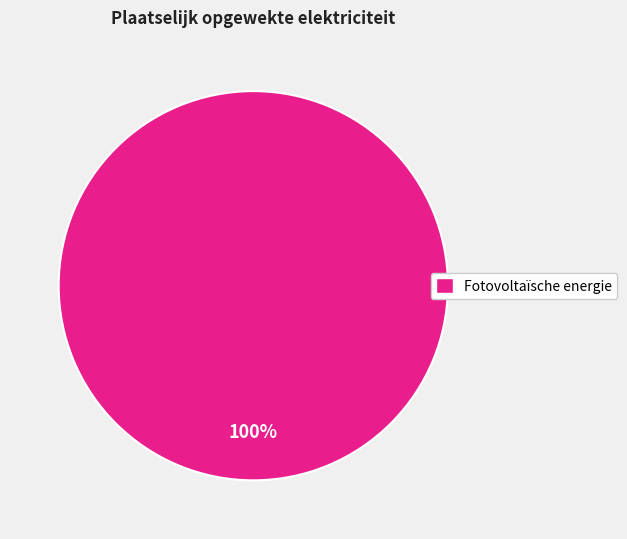

Does any single category account for the majority?

Yes